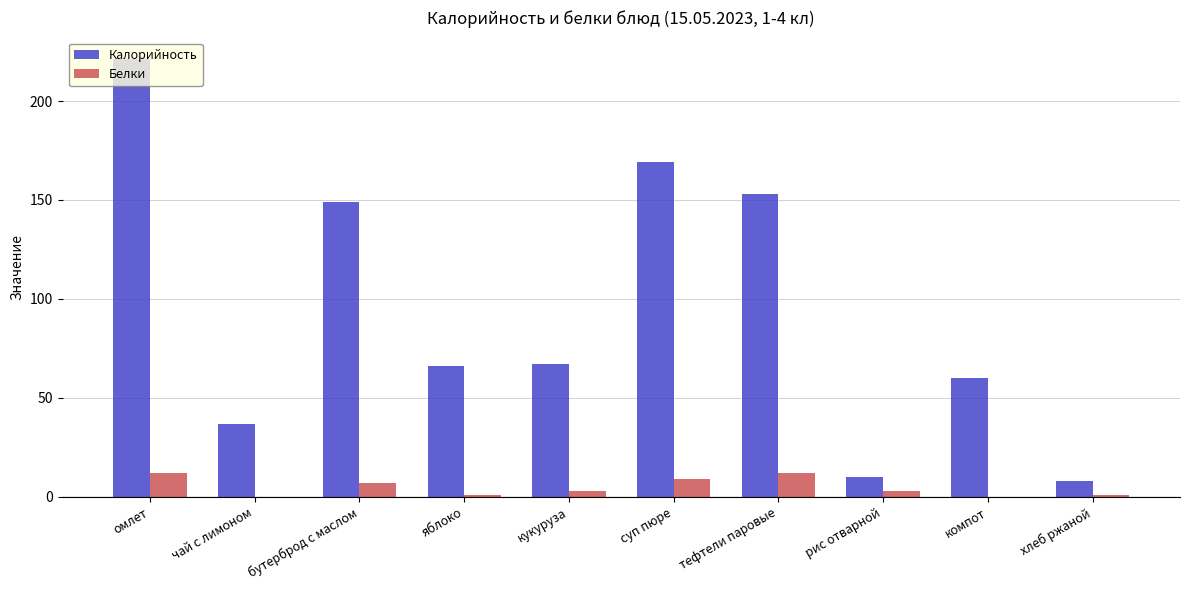

What is the sum of the Белки values at хлеб ржаной and омлет?

13